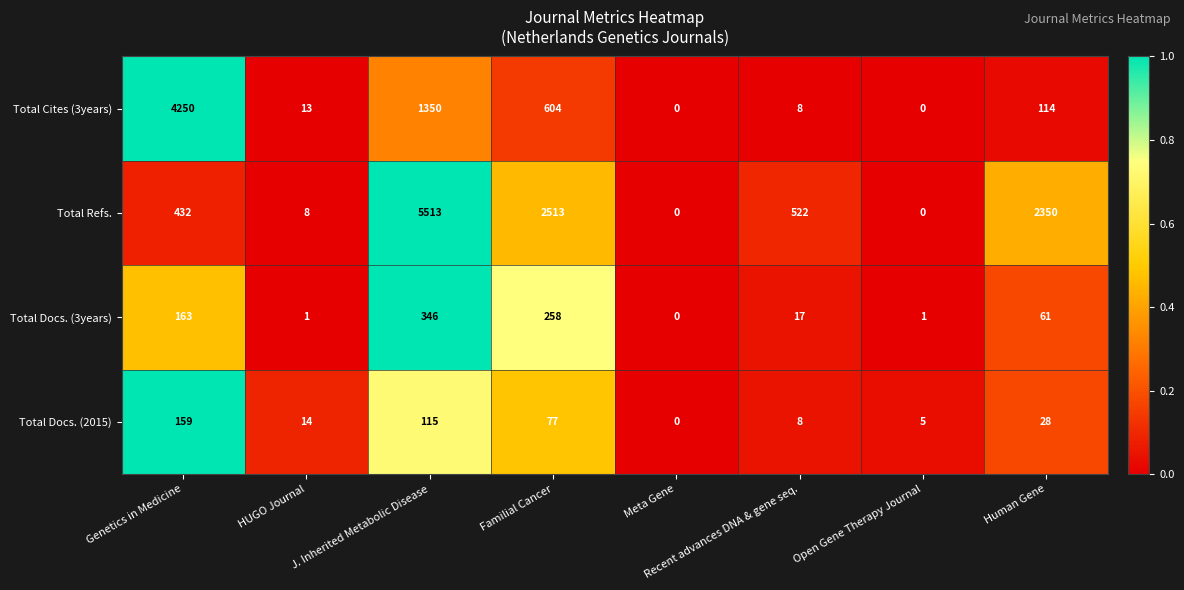

At which category is the sum across all series the highest?

J. Inherited Metabolic Disease